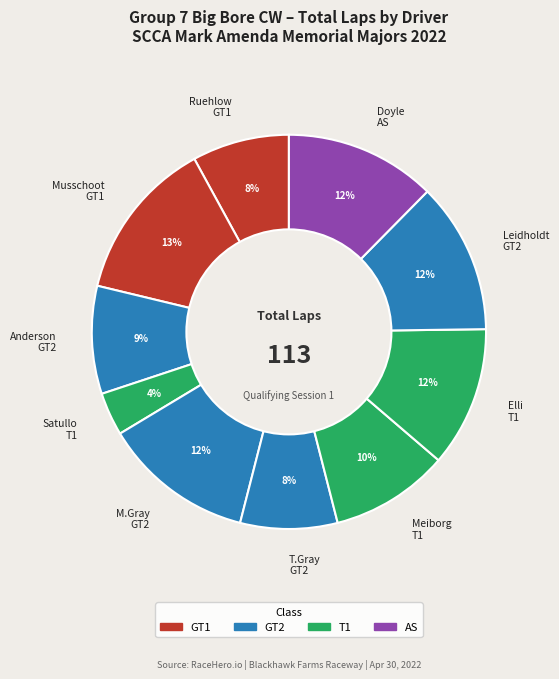

How many slices are in this pie chart?

10